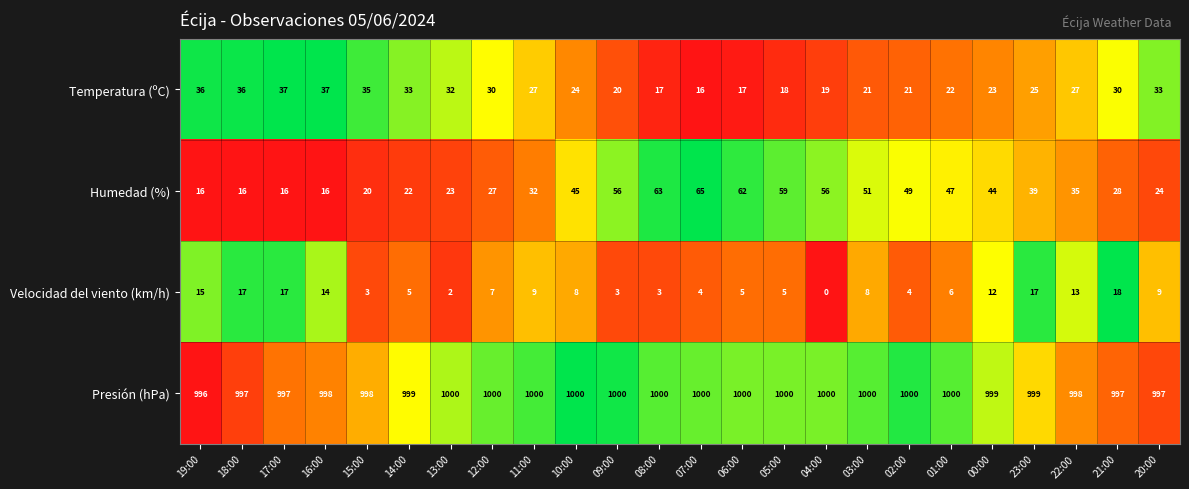

What is the difference between the maximum and minimum values in the Temperatura (ºC) series?

21